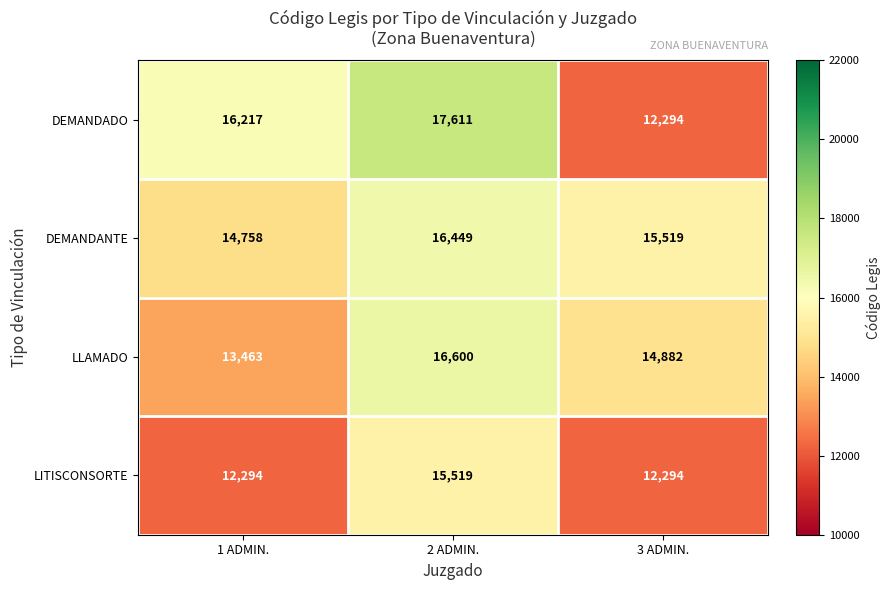

What is the approximate value of DEMANDADO at 3 ADMIN., to the nearest 10?

12290